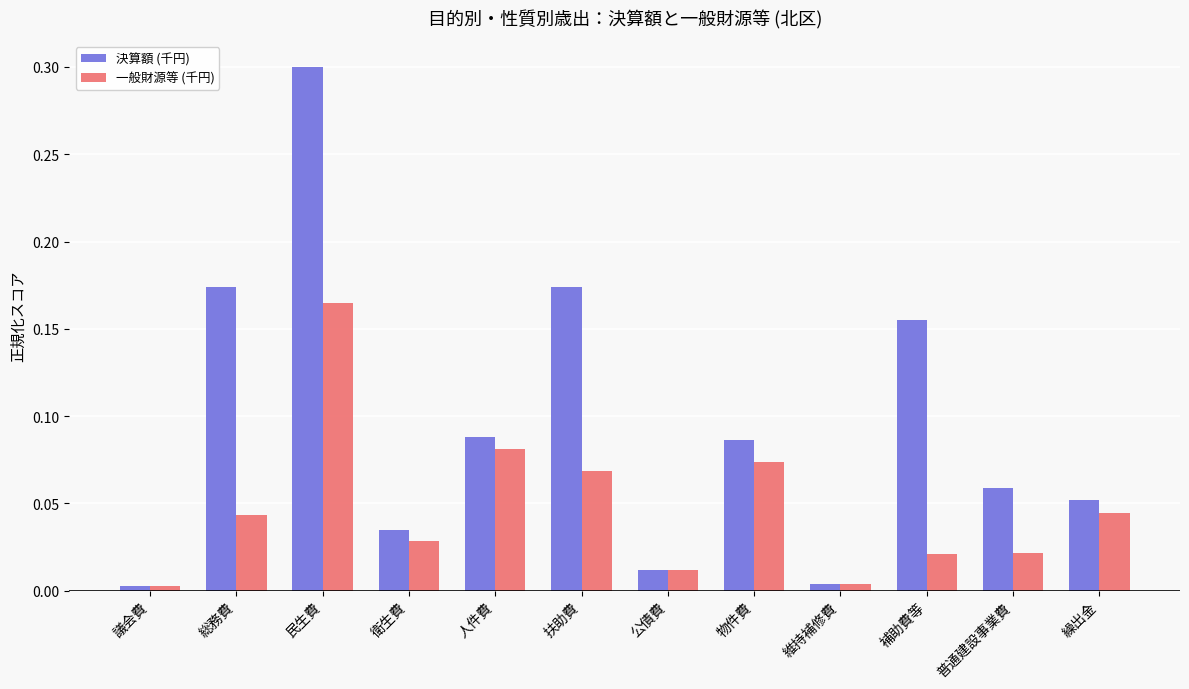

What is the greatest value displayed?

0.3